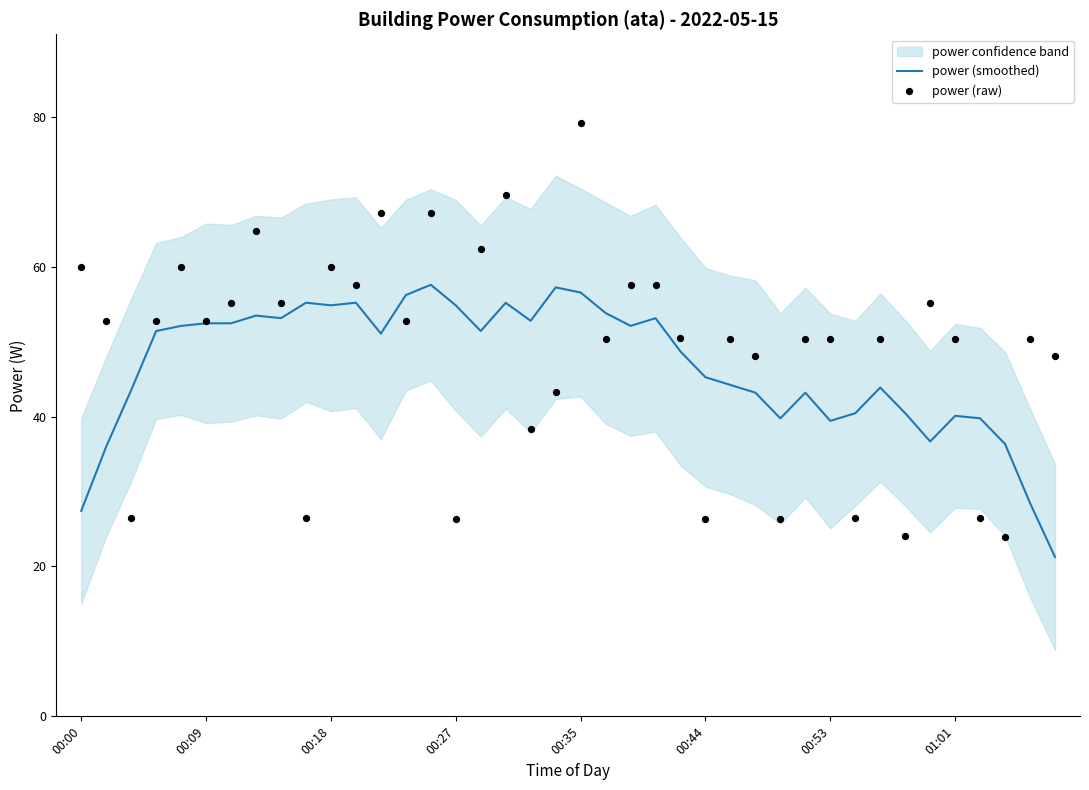

What is the minimum value for power (smoothed)?

21.3